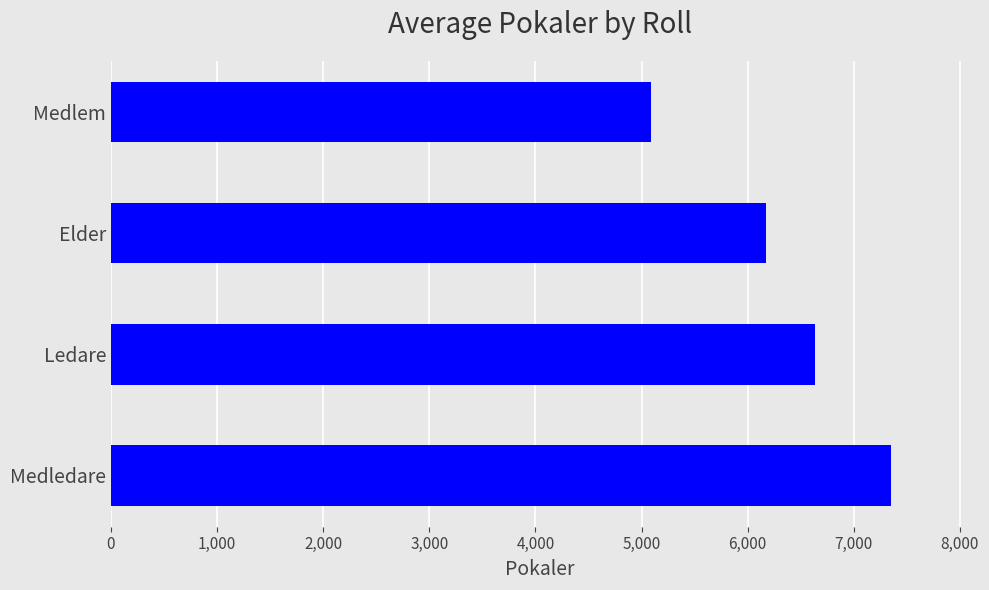

Which category has the lowest value across all series?

Medlem